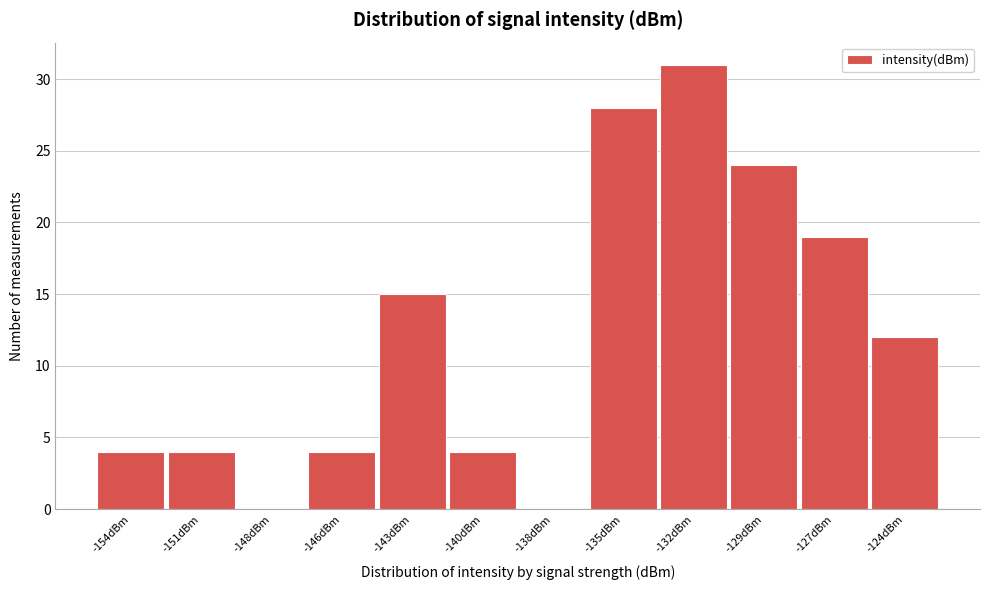

Reading left to right, list all the values displayed in this chart.

-154dBm=4	-151dBm=4	-148dBm=0	-146dBm=4	-143dBm=15	-140dBm=4	-138dBm=0	-135dBm=28	-132dBm=31	-129dBm=24	-127dBm=19	-124dBm=12